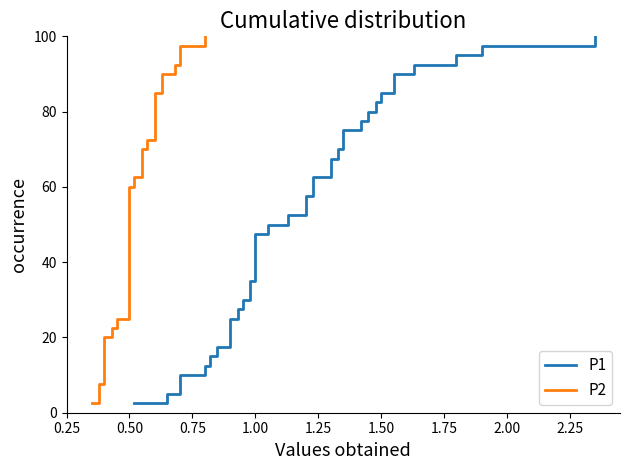

How many lines are shown in the chart?

2